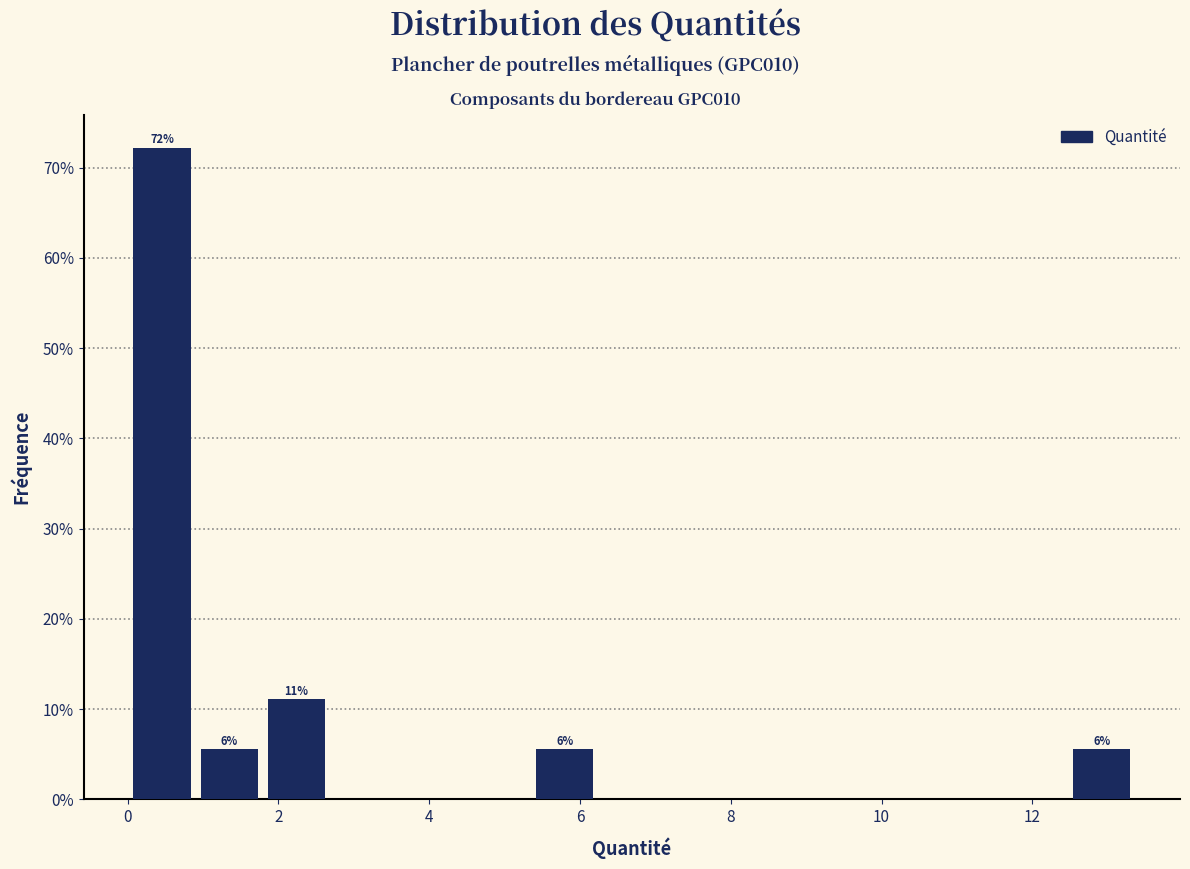

Which range on the x-axis has the tallest bar?

0.0 to 1.0